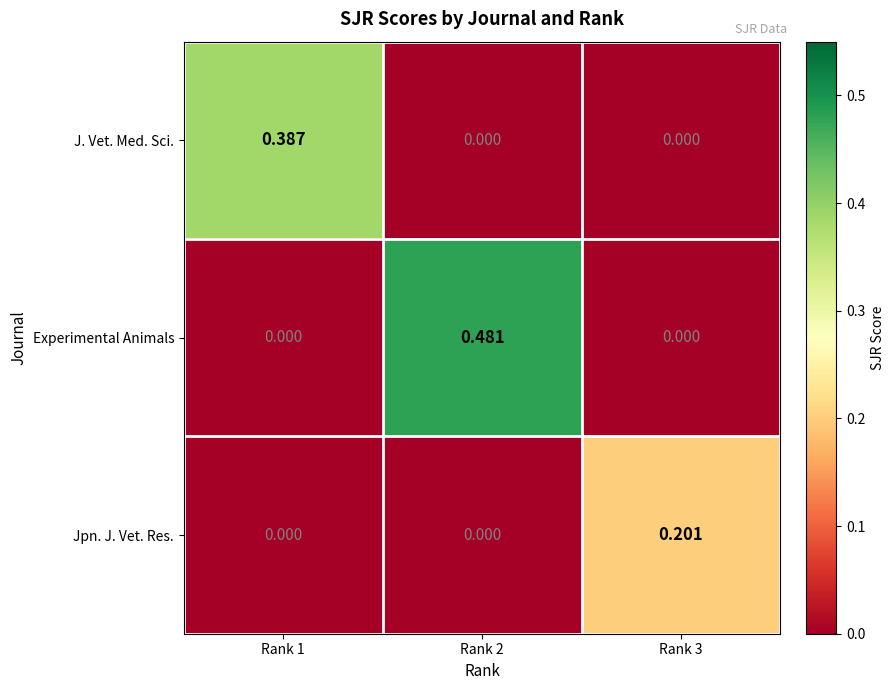

Which series has the largest total across all categories?

Experimental Animals